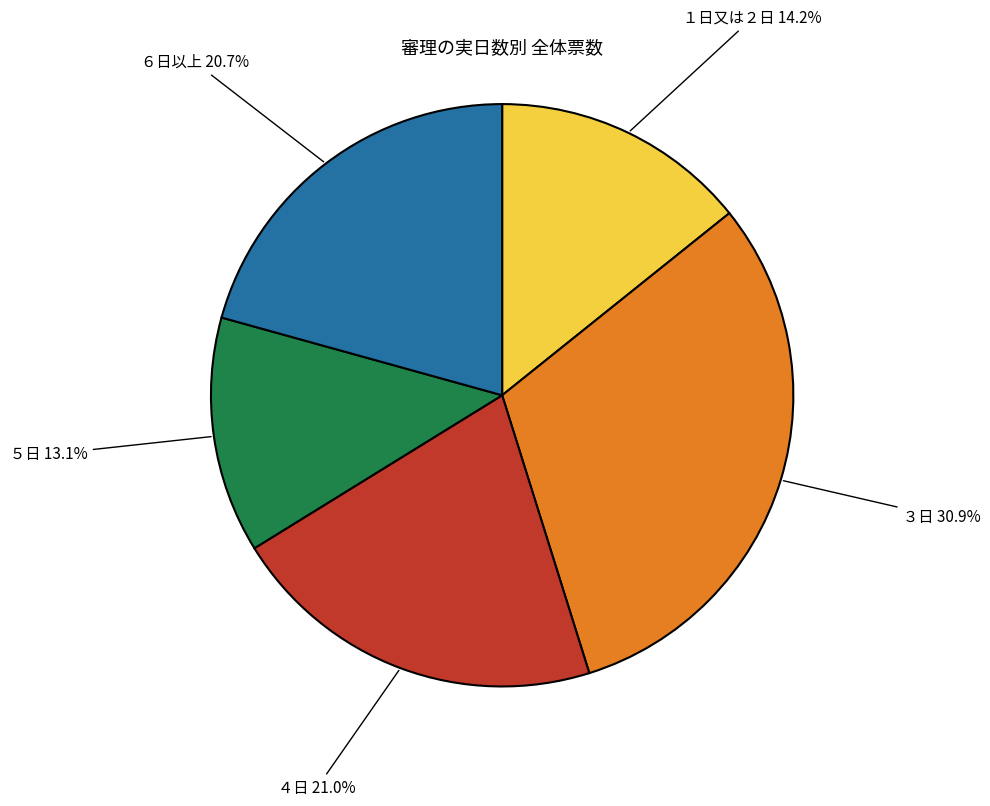

How many slices are in this pie chart?

5